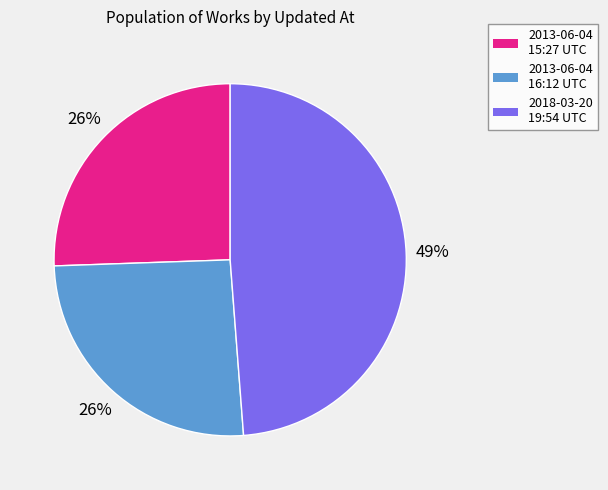

True or false: 2013-06-04 15:27 UTC accounts for 40% of the total.

False